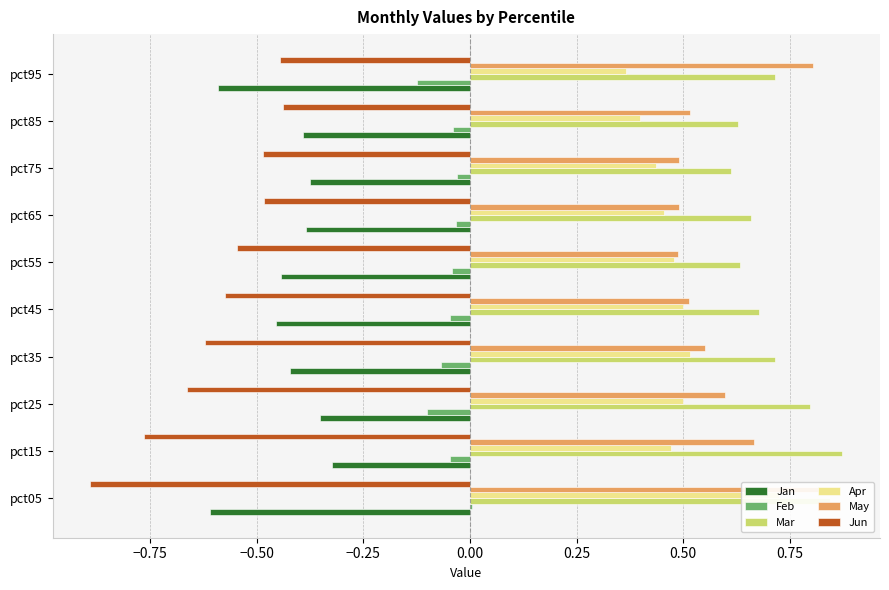

Is it true that Mar equals 1.5 at pct05?

False